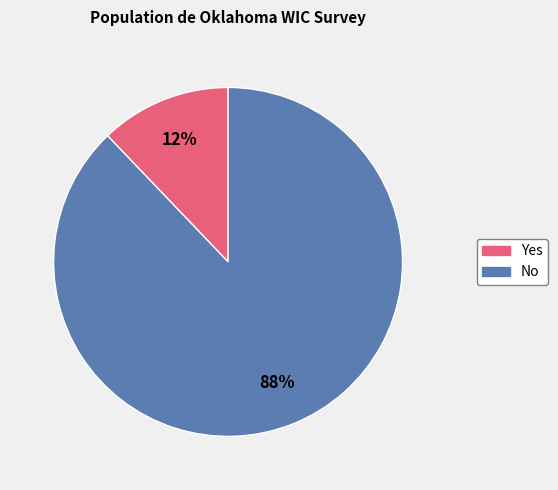

Does any single category account for the majority?

Yes